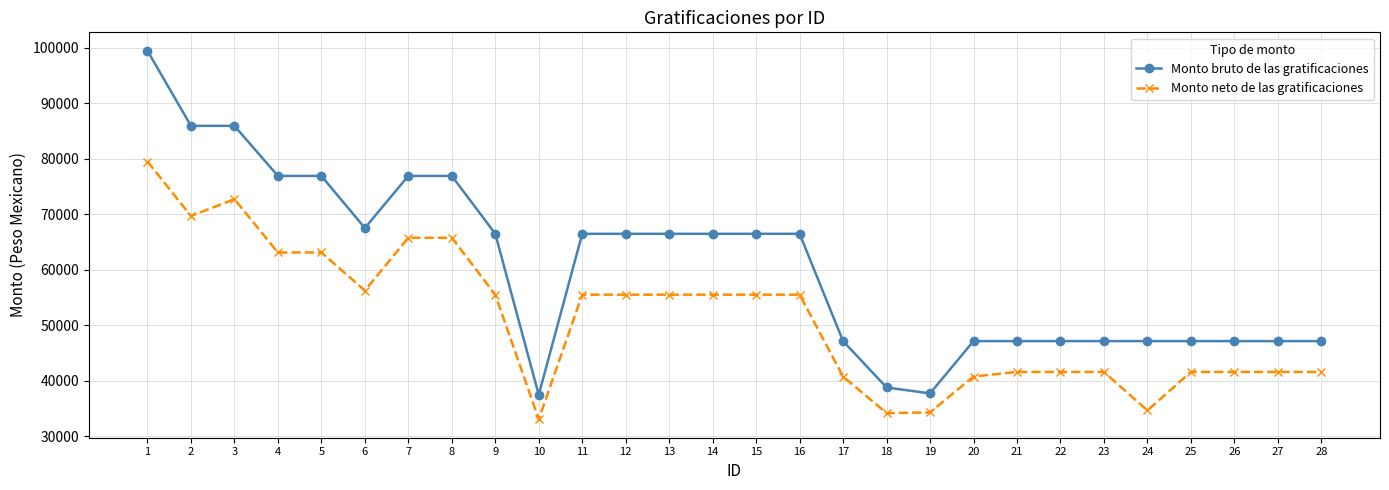

What is the value of the Monto neto de las gratificaciones point at the 2nd from the left?

69675.4